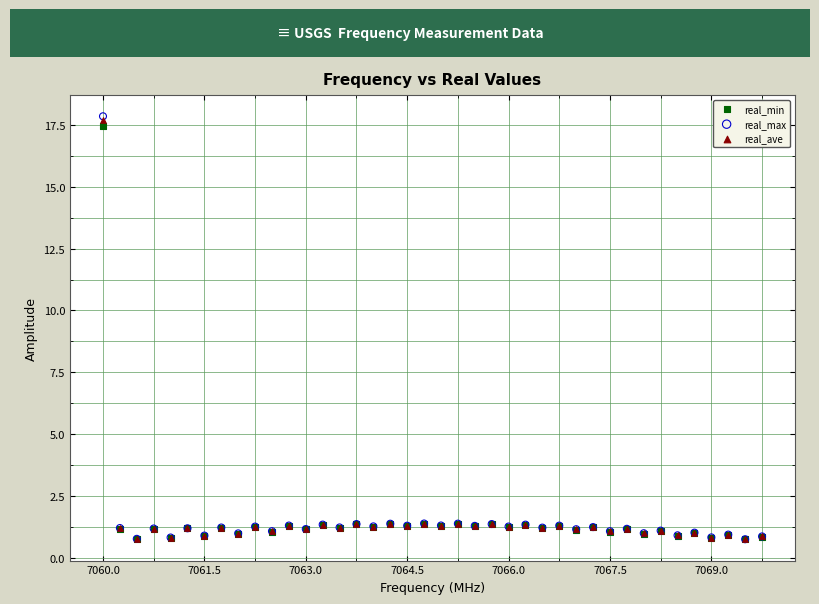

What are all the series names shown in the legend?

real_min, real_max, real_ave